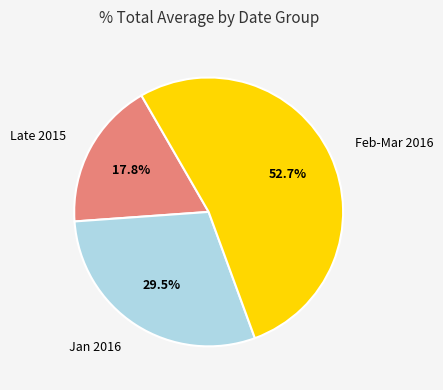

Is there a majority slice in this chart?

Yes